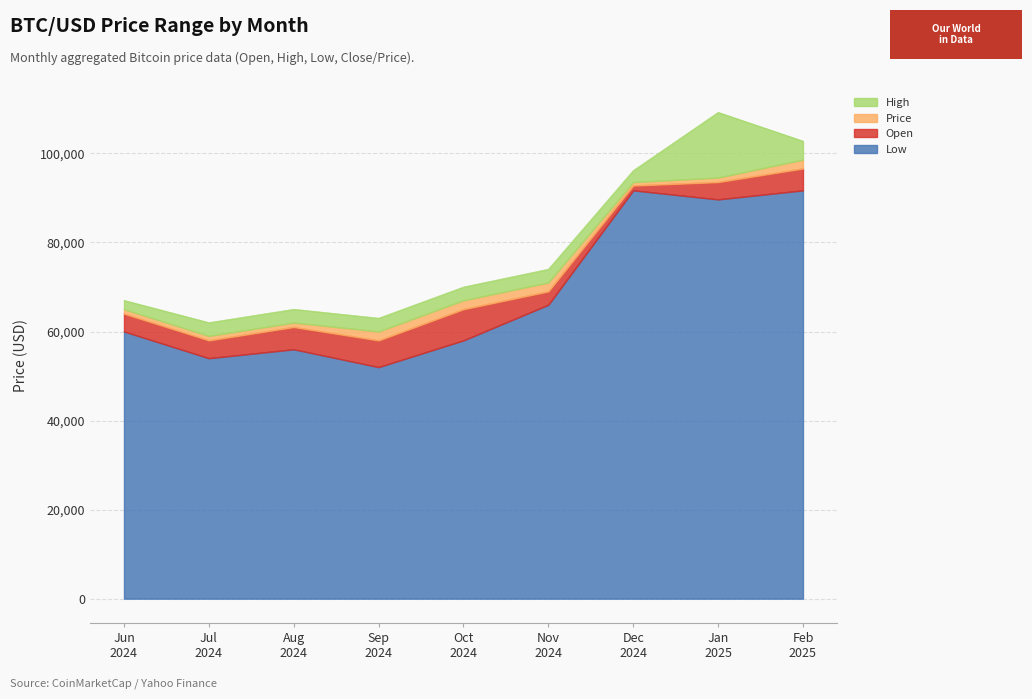

What are all the series names shown in the legend?

High, Price, Open, Low